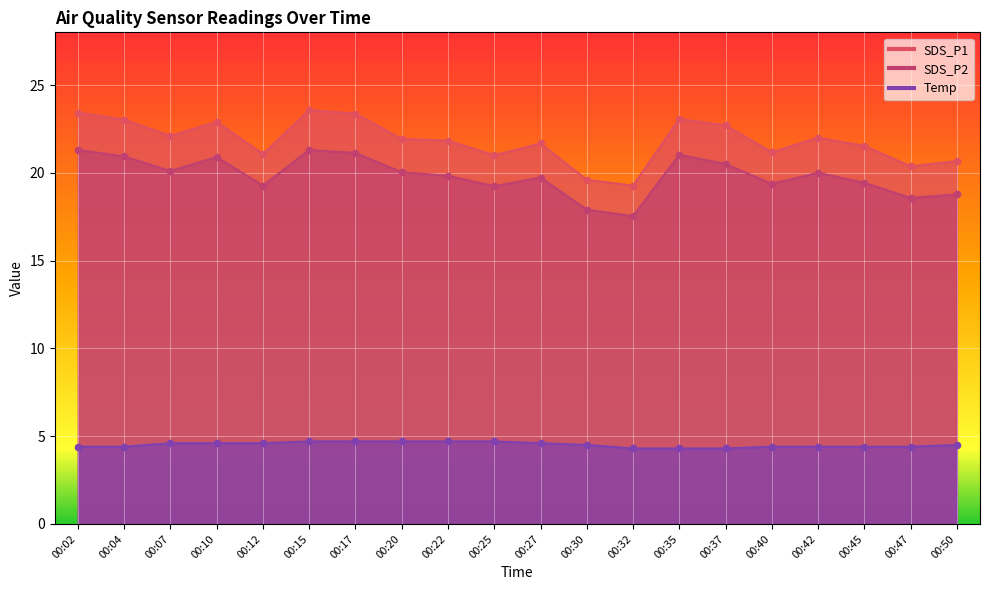

Which series reaches the maximum Y coordinate?

SDS_P1